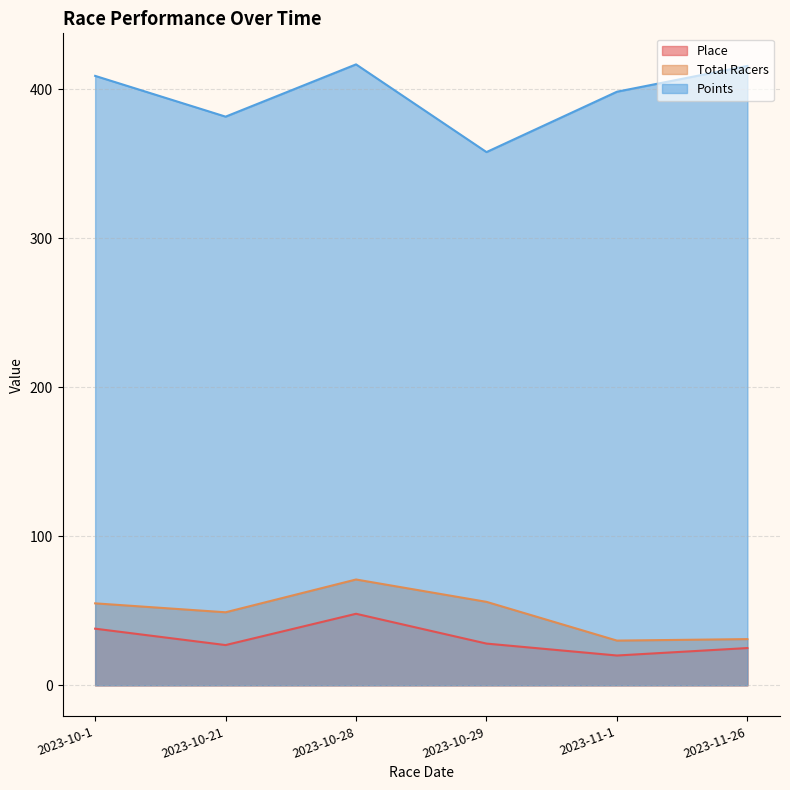

What is the average value of the Total Racers series?

48.7